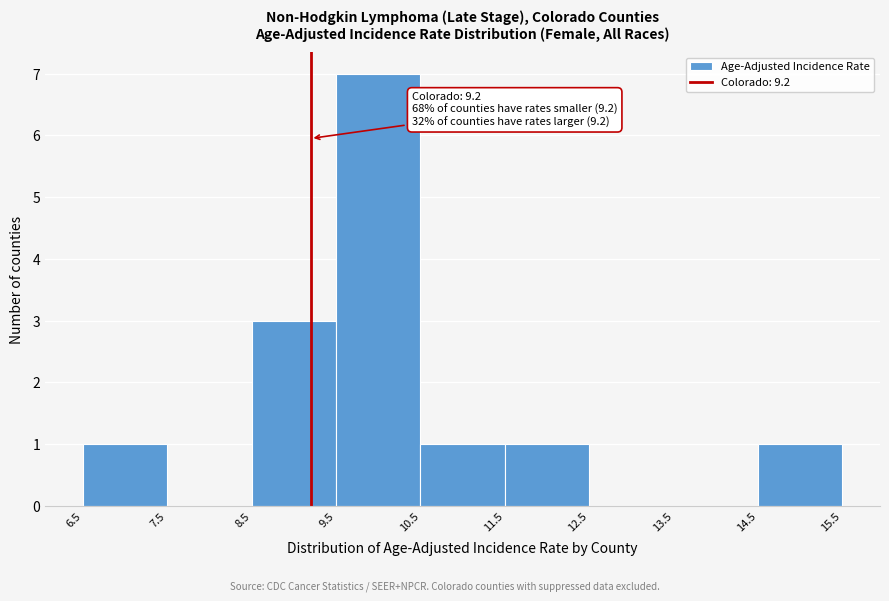

Which range on the x-axis has the tallest bar?

9.5 to 10.5